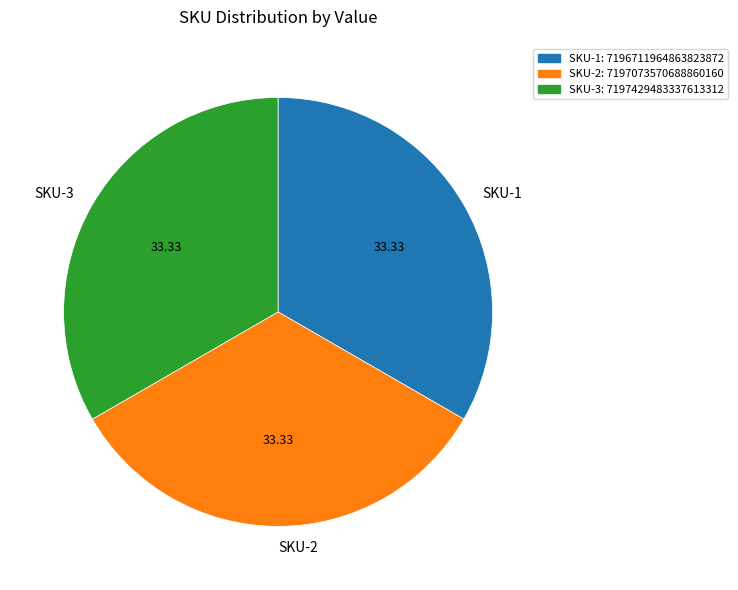

Approximately how many times larger is the value at SKU-2 compared to SKU-1?

1.0